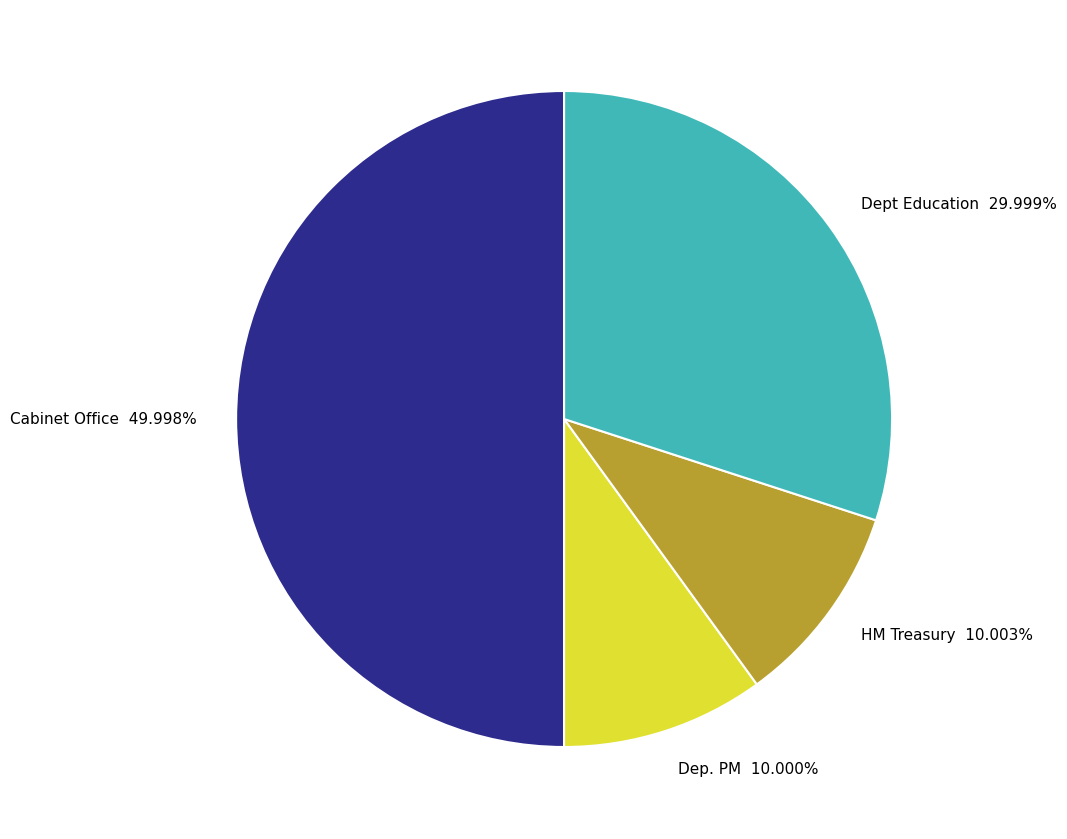

Count the number of slices in the pie.

4